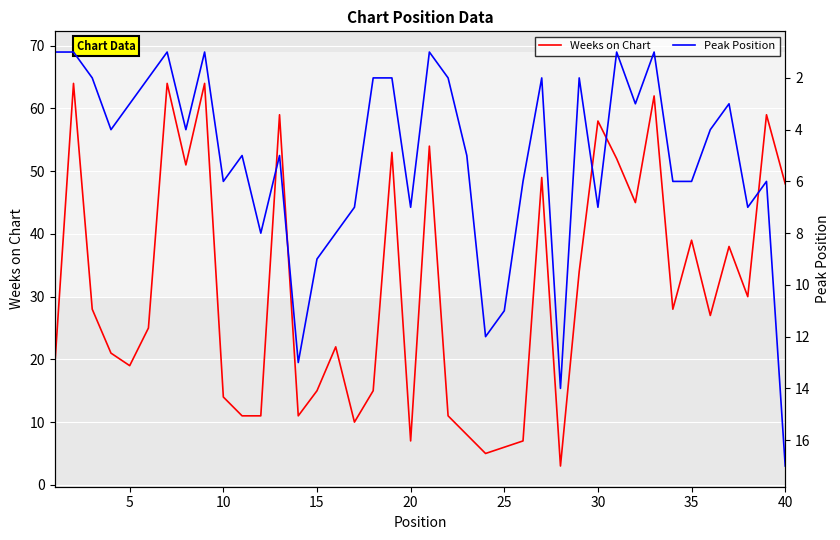

What is the lowest value of the Weeks on Chart series?

3